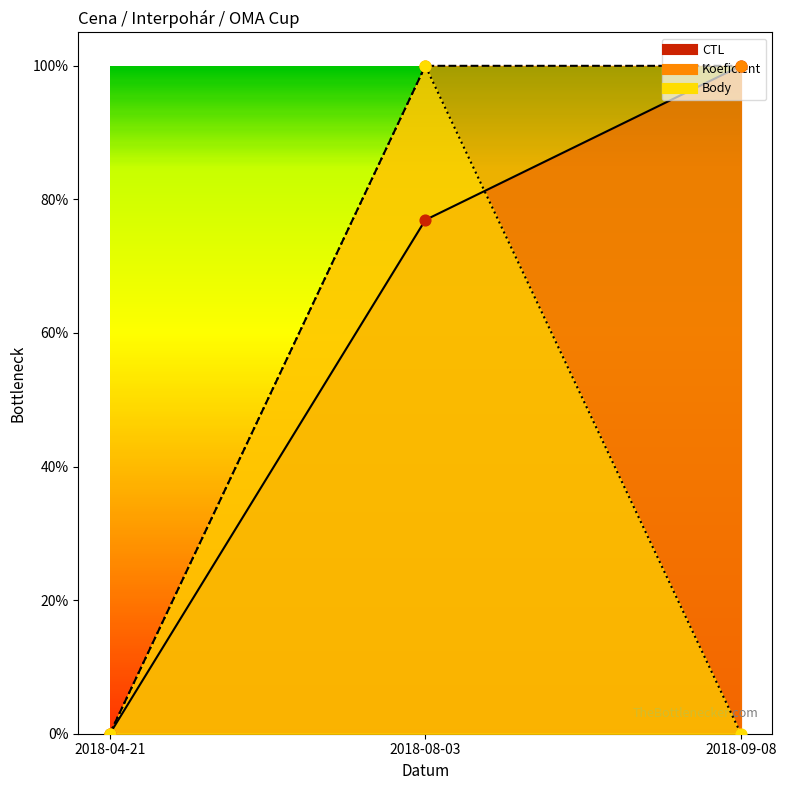

Is the value of Body at 2018-09-08 greater than the value of CTL at 2018-09-08?

No